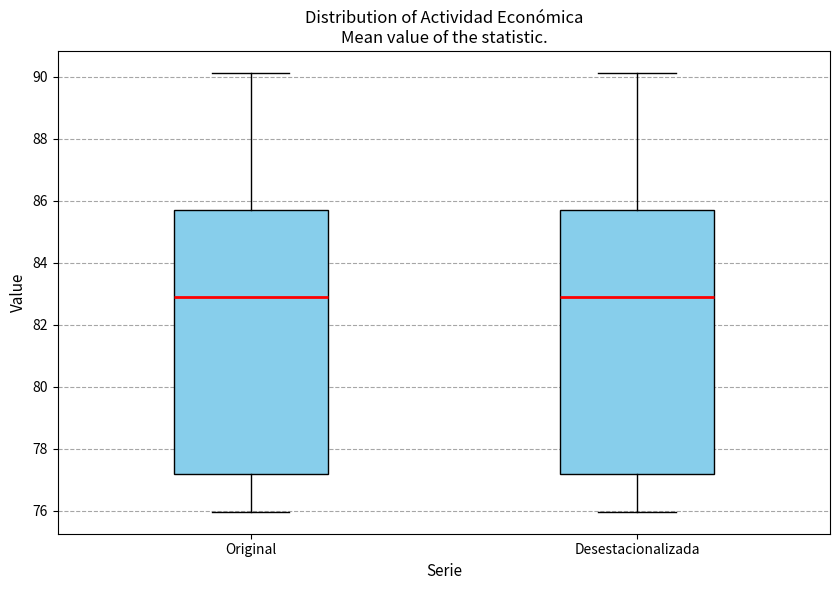

Where is the upper edge of the box for Original on the y-axis? The values are not printed on the chart, so give them approximately, as read against the axis.

85.6